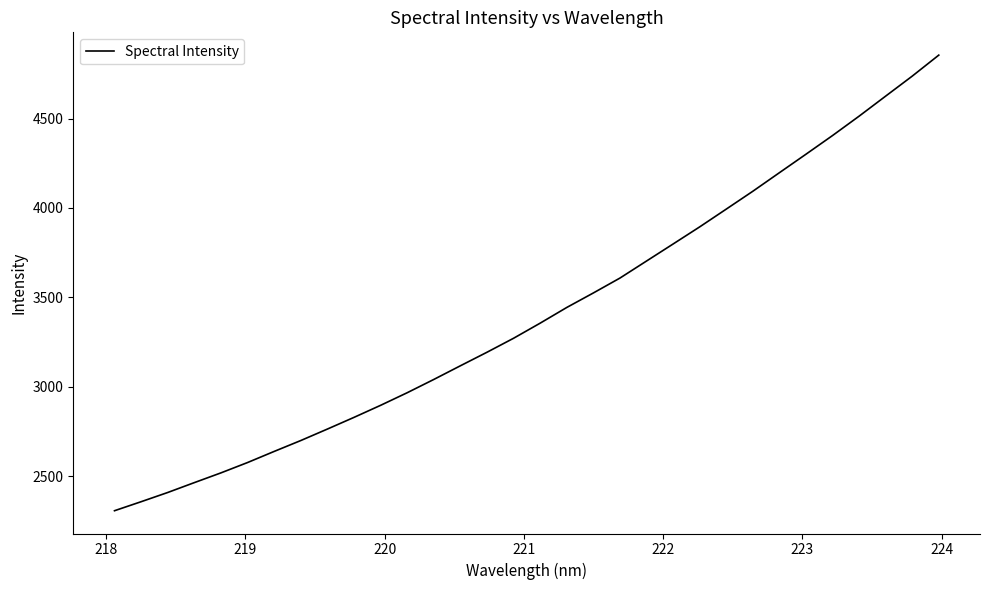

What is the difference between the maximum and minimum values?

2547.6